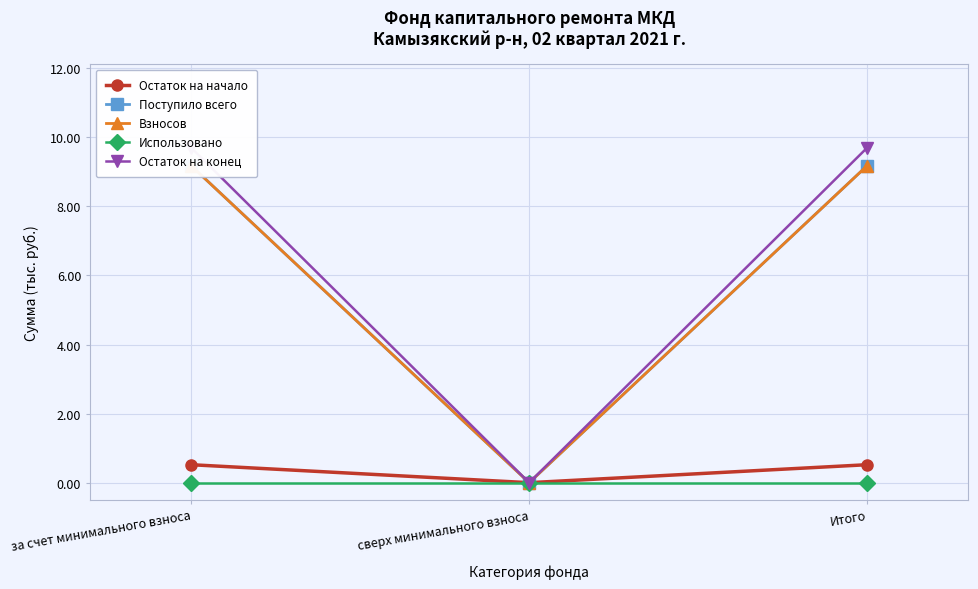

Is the value of Взносов at сверх минимального взноса greater than the value of Остаток на конец at Итого?

No